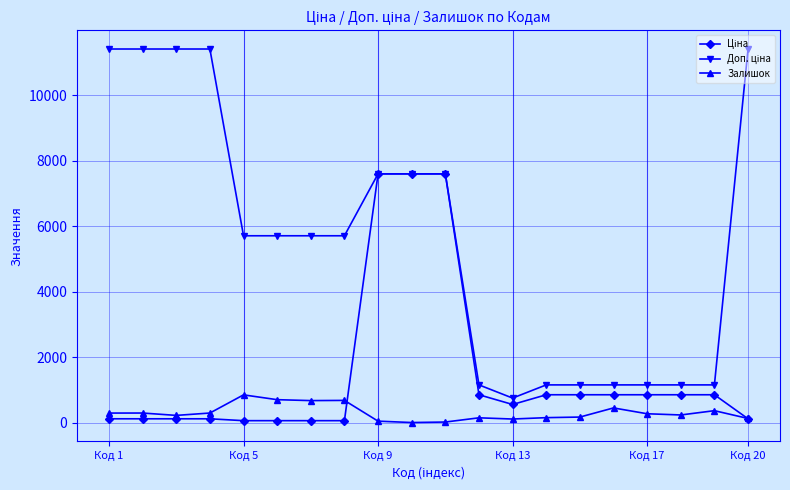

At how many categories does at least one series exceed 6992?

8